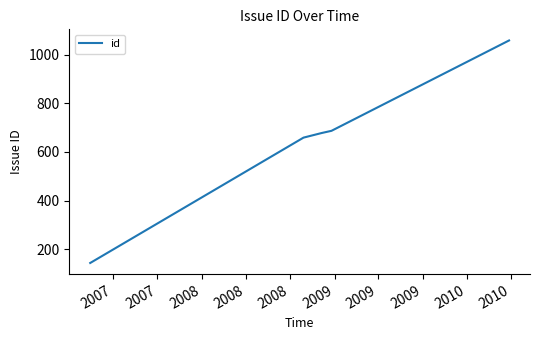

What is the smallest value displayed?

143